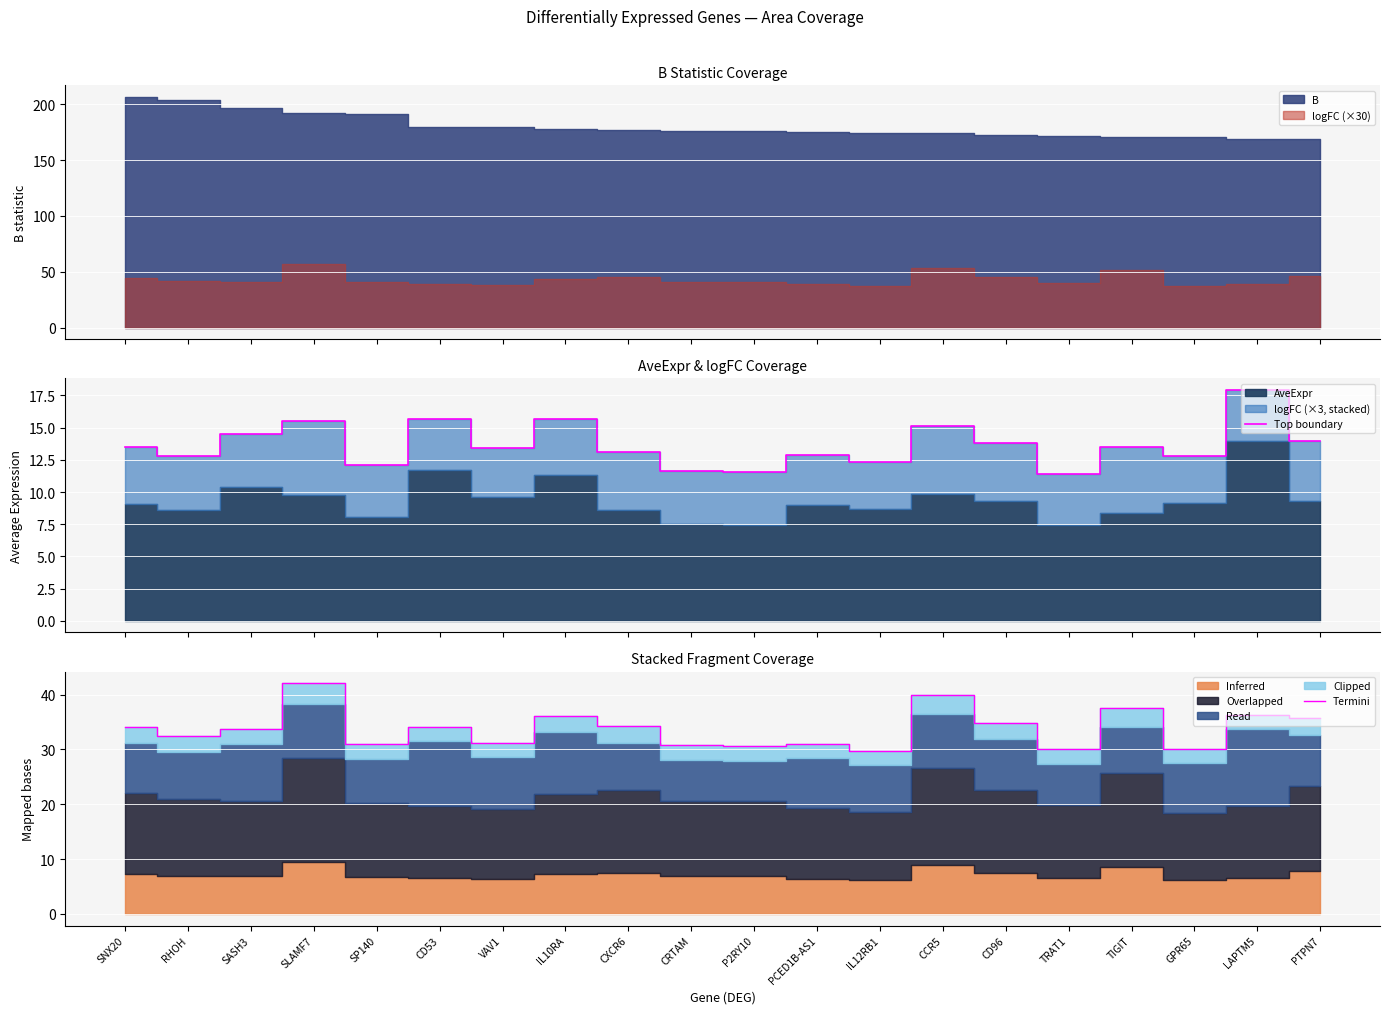

True or false: Top boundary and Termini intersect in this chart.

False